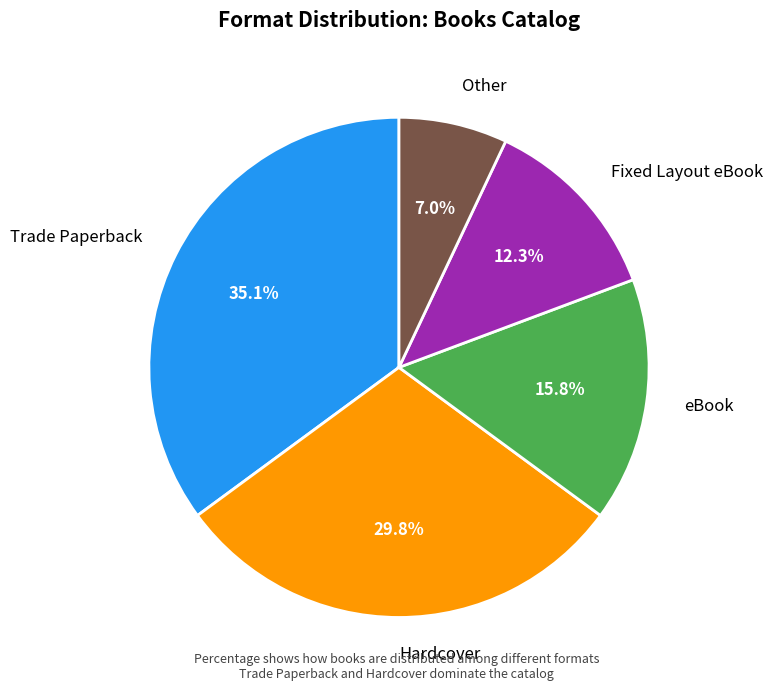

Approximately how many times larger is the value at Hardcover compared to Other?

4.3